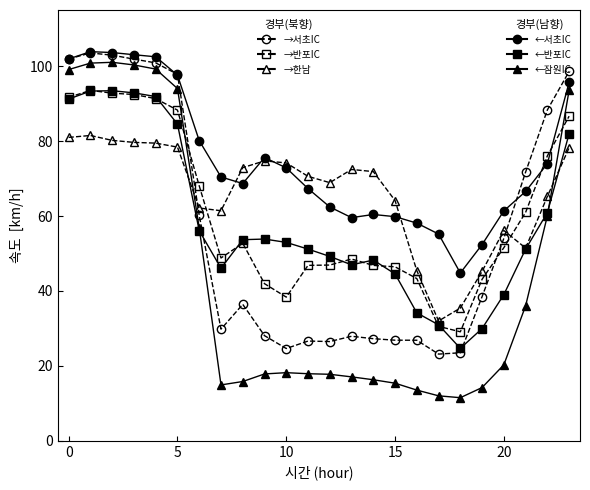

What is the greatest value displayed?

103.9